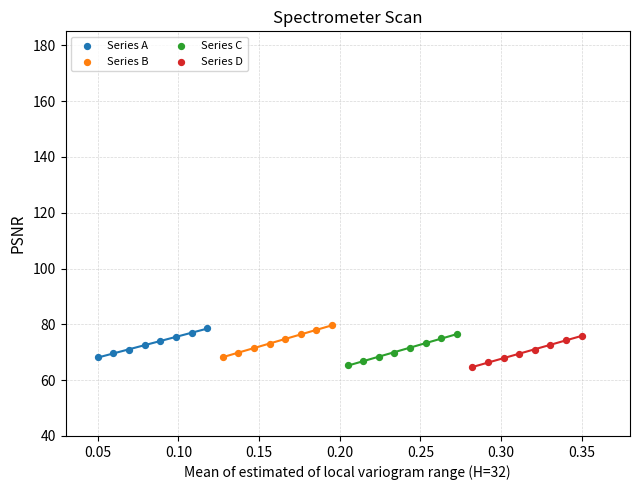

Which series has the widest spread of Y values?

Series B